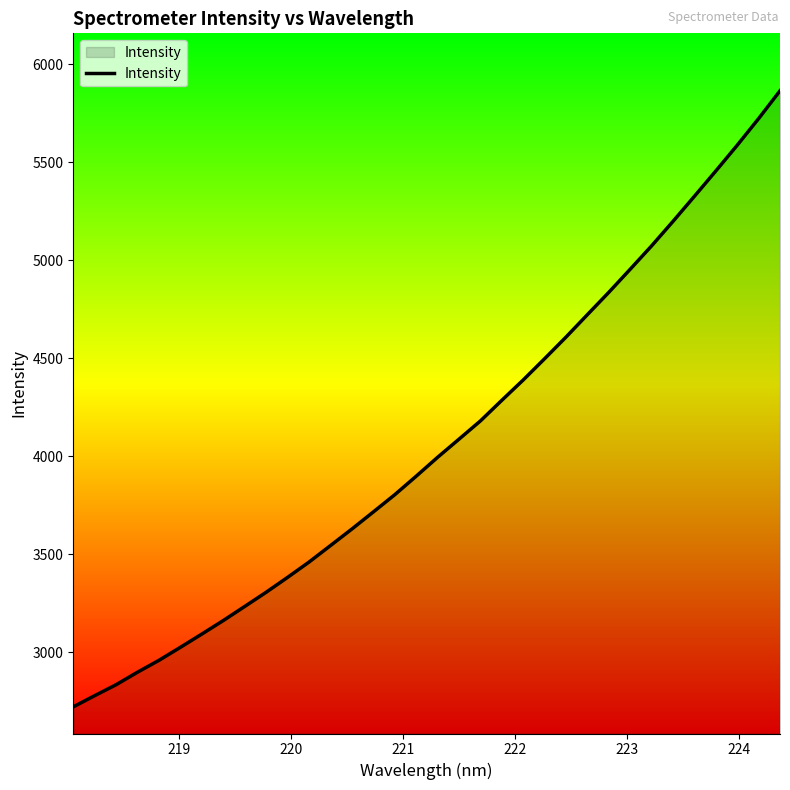

What is the minimum value shown in the chart?

2720.4